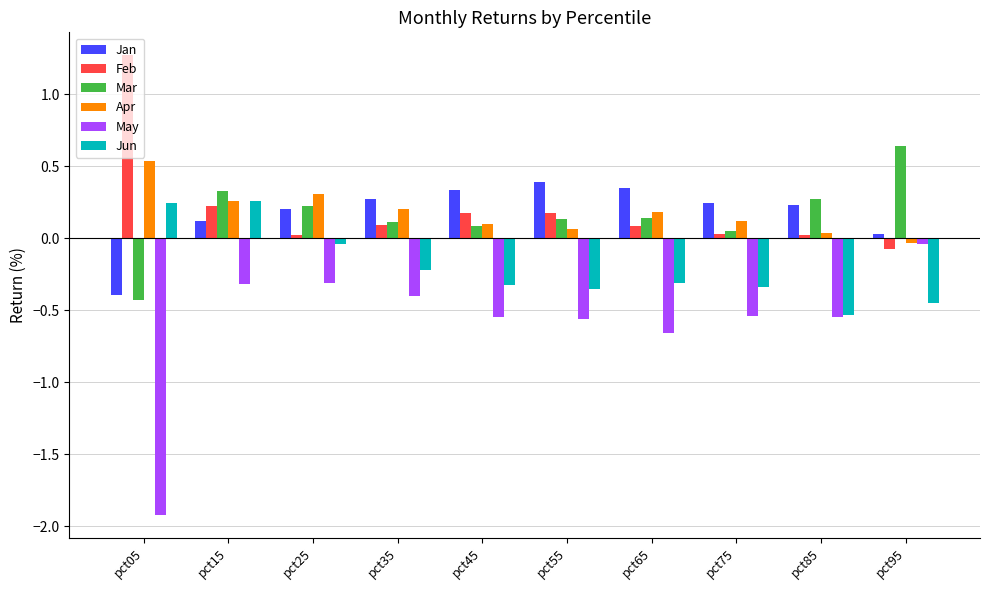

What is the difference between the maximum and minimum values in the Jan series?

0.8